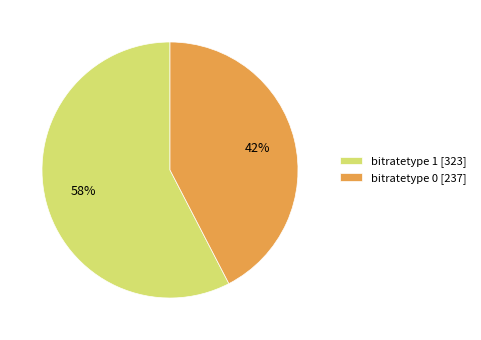

To the nearest percent, what percentage of the pie is bitratetype 1 [323]?

58%